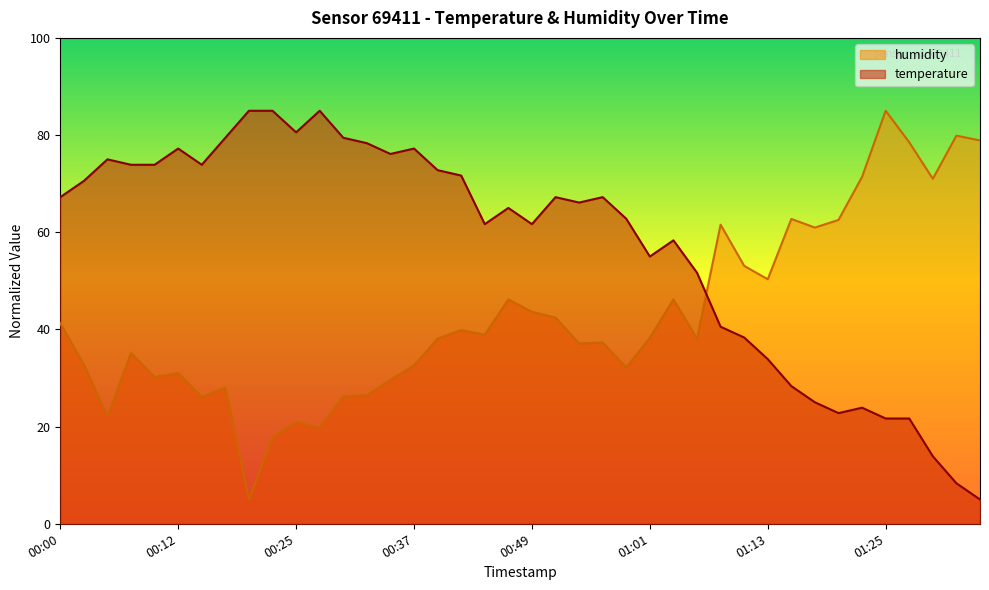

Is the value of temperature at 00:49 greater than the value of humidity at 01:30?

No